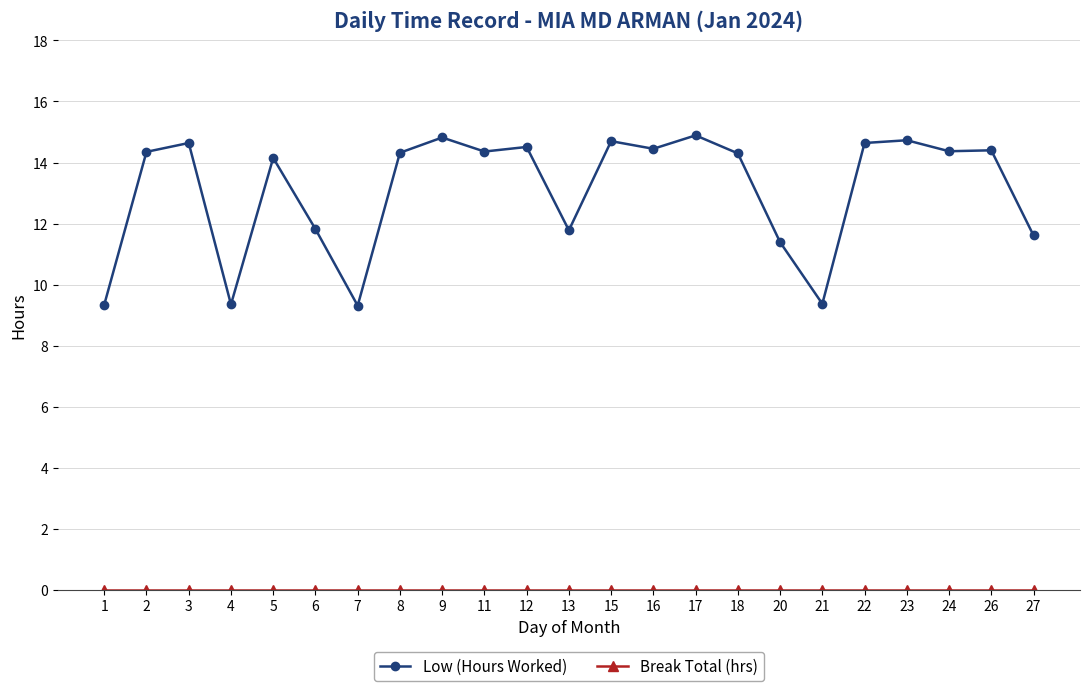

What is the value of the Low (Hours Worked) point at the 18th from the left?

9.4